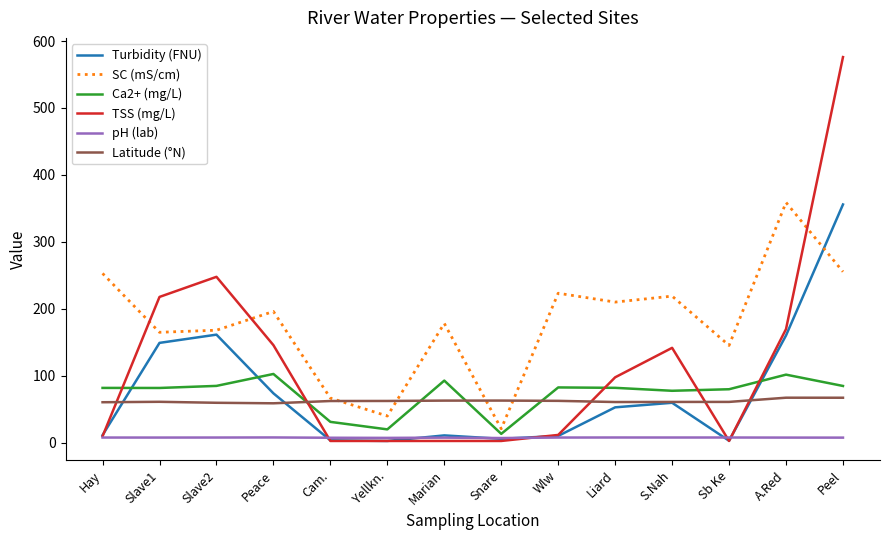

At which category is the sum across all series the highest?

Peel